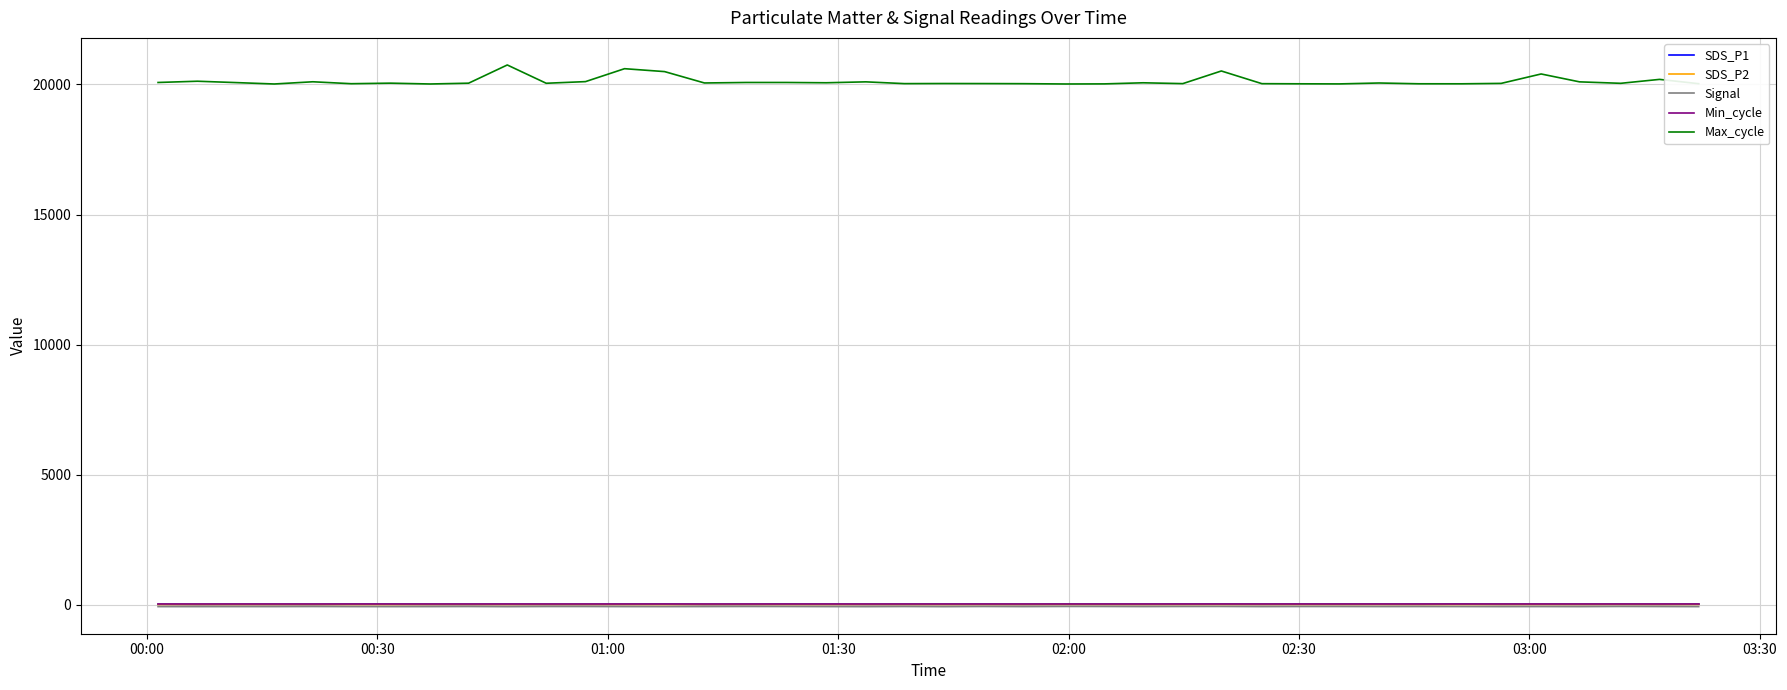

True or false: Max_cycle and Signal intersect in this chart.

False